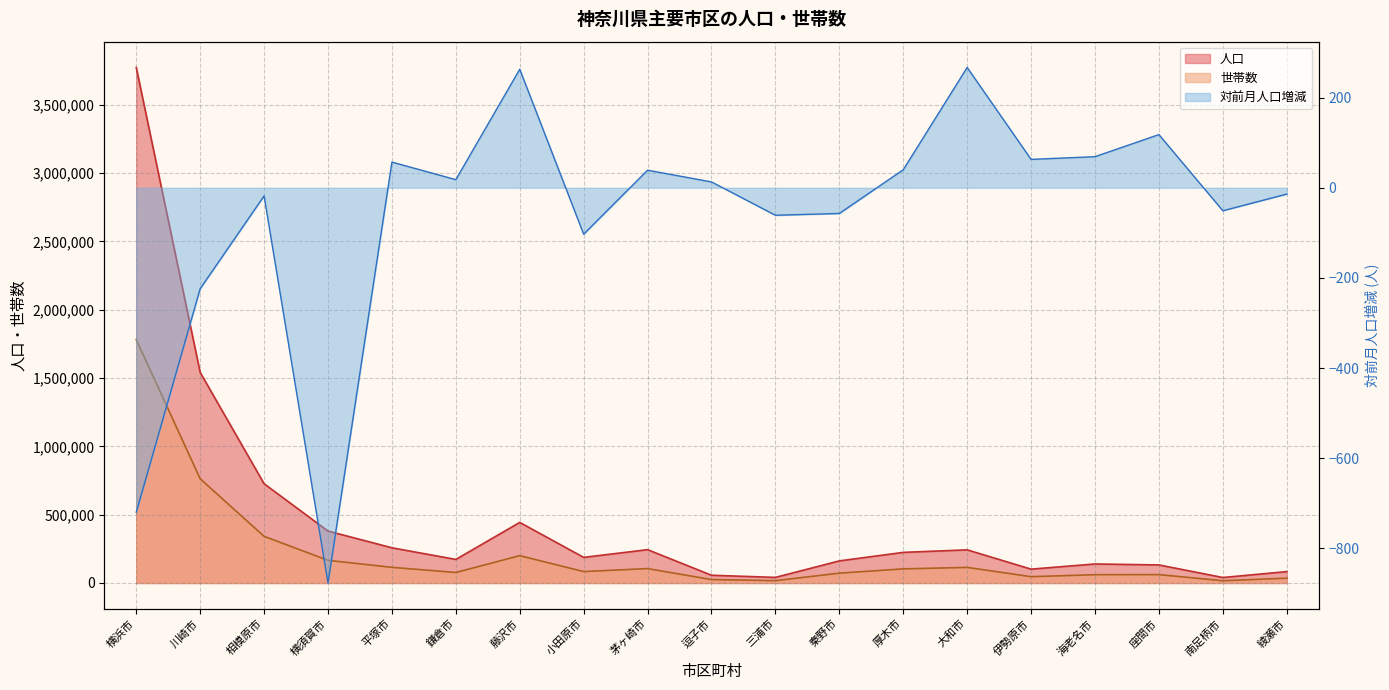

Which series has the widest spread of values?

人口